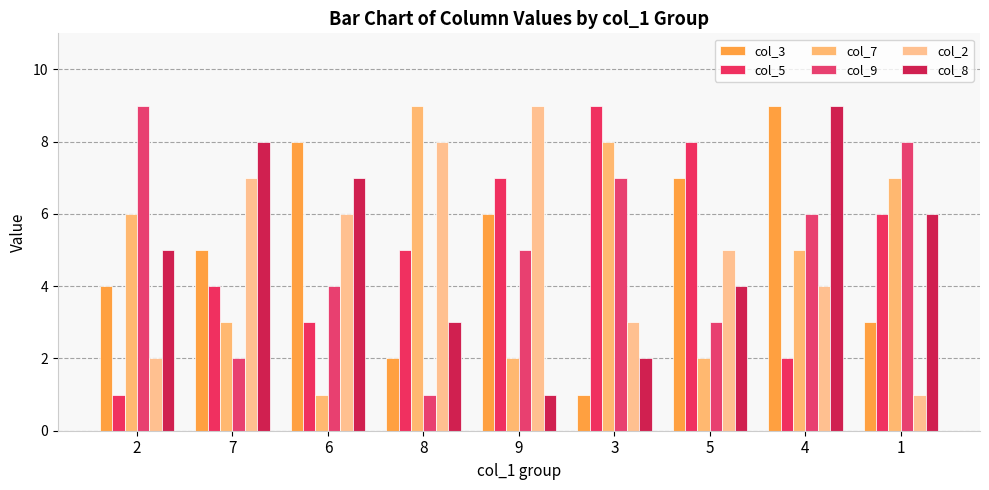

What is the sum of all col_2 values?

45